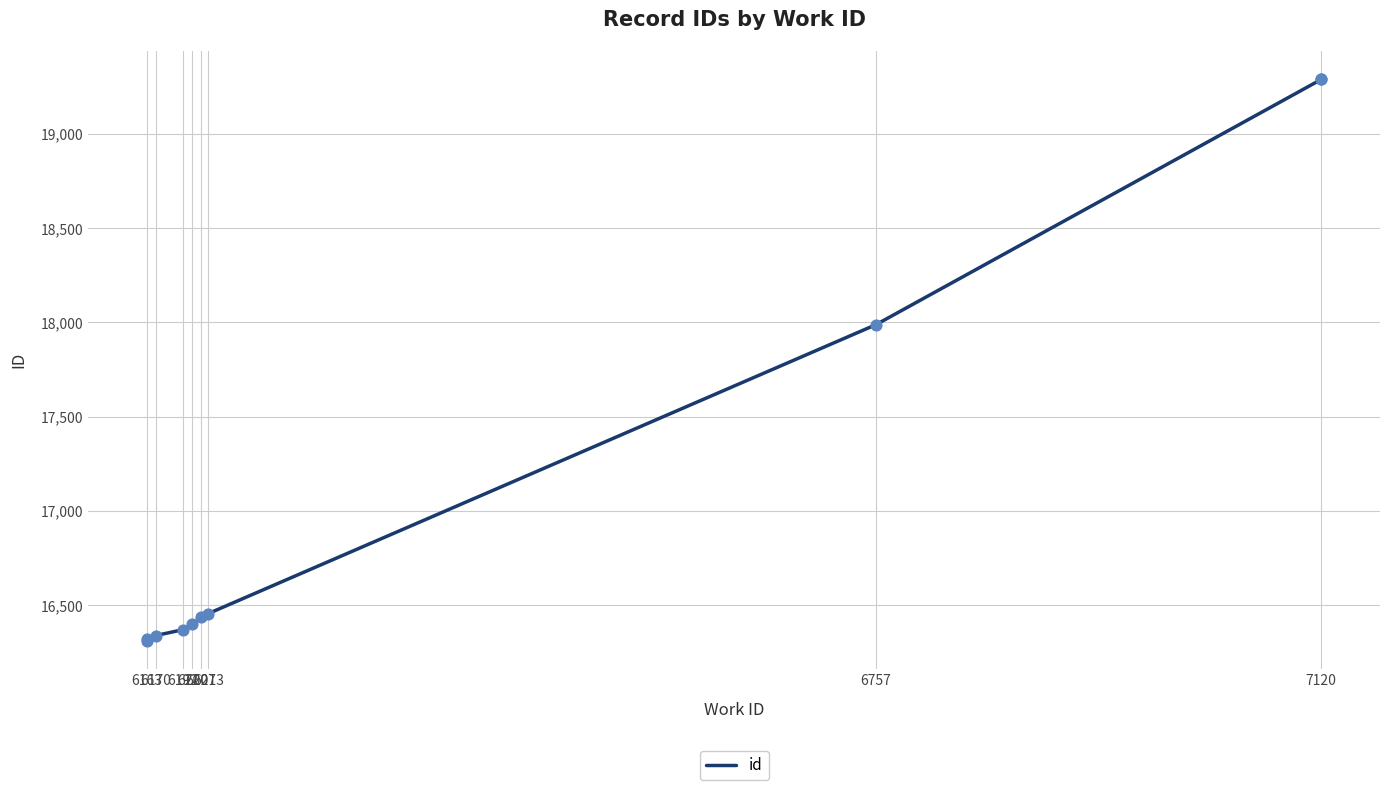

Which has a higher value, 6192 or 6207?

6207